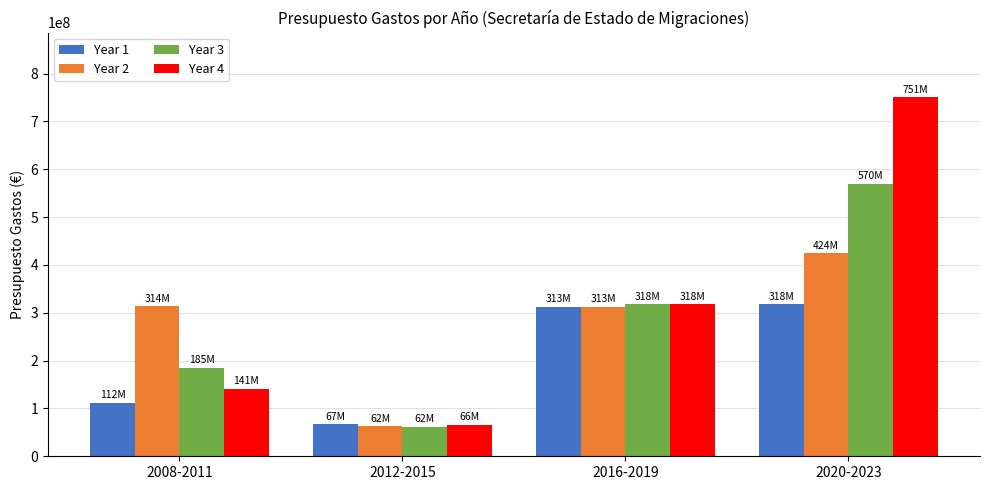

What is the sum of the Year 2 values at 2020-2023 and 2016-2019?

737002100